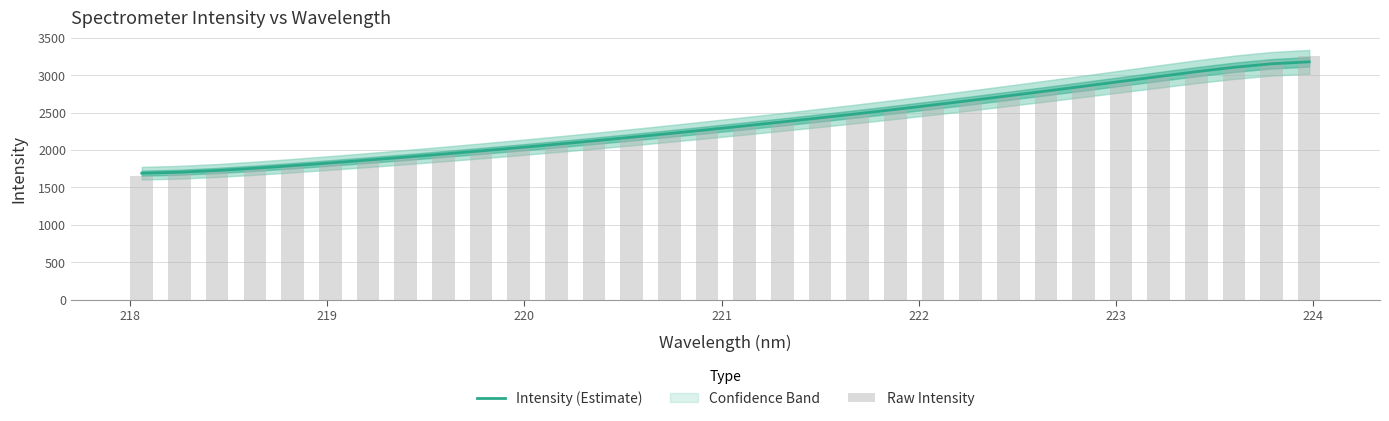

What is the minimum value for Intensity (Estimate)?

1689.4